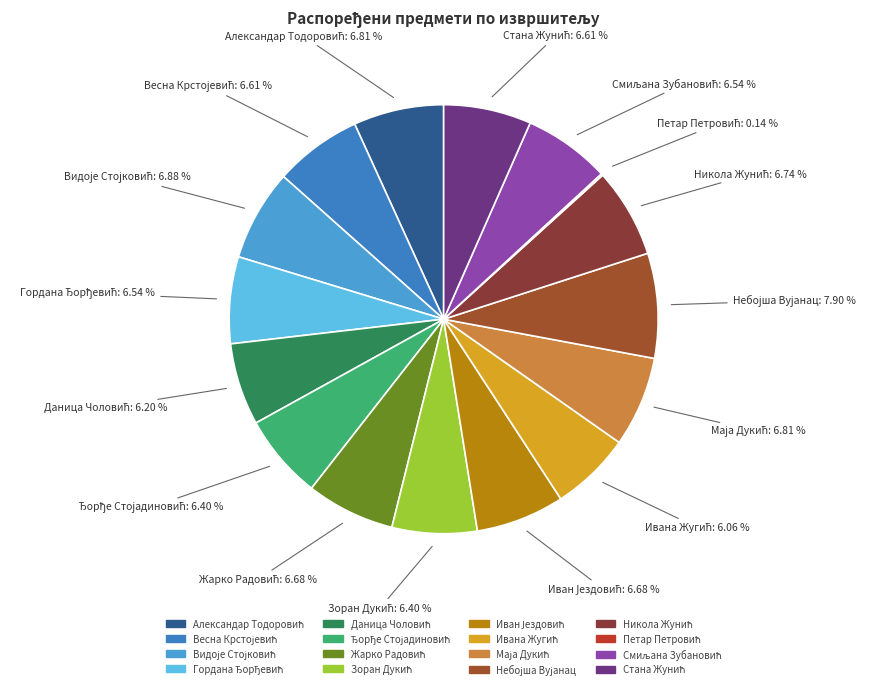

Is there a majority slice in this chart?

No